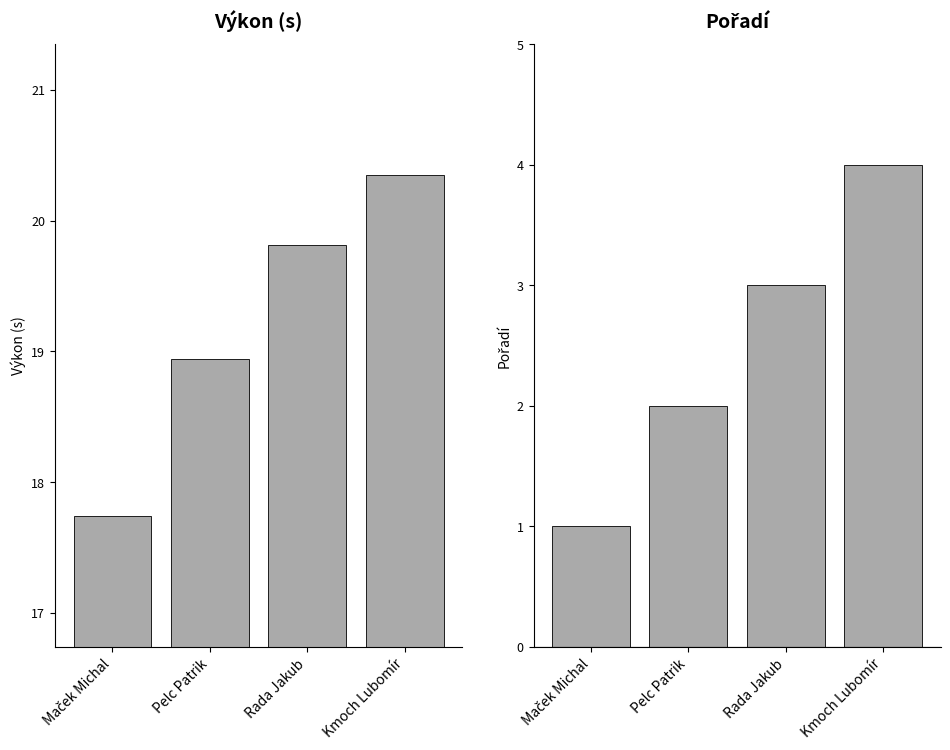

The Výkon series shows 20.4 at Kmoch Lubomír. True or false?

True